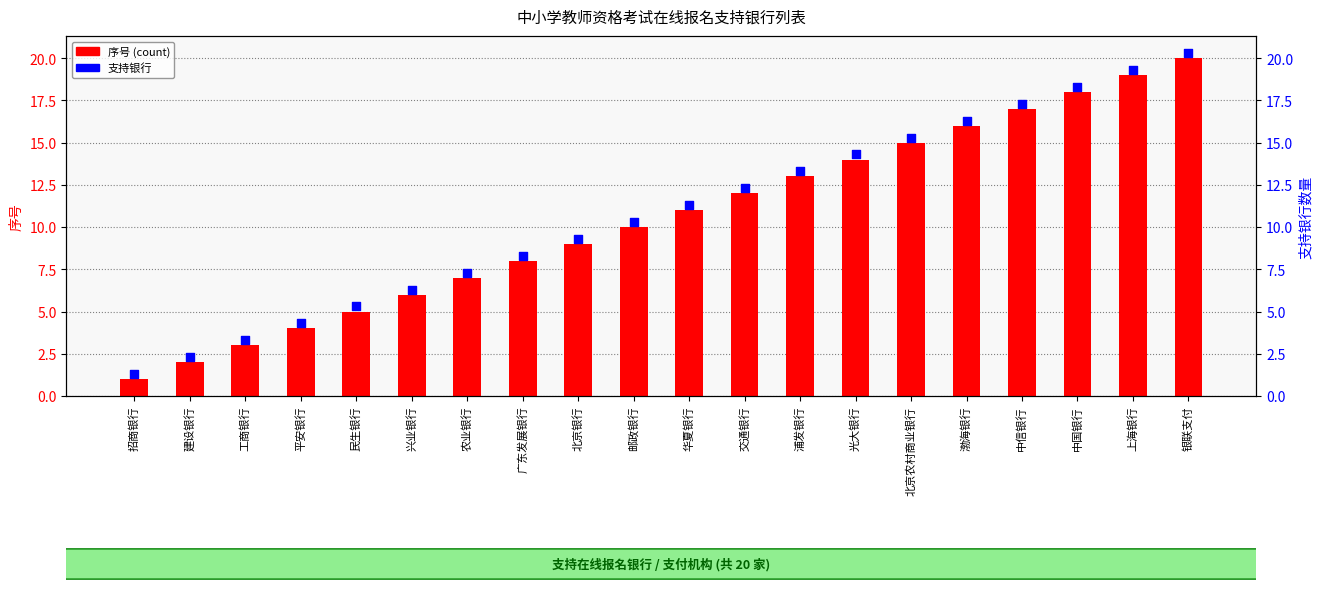

Which series reaches the minimum Y coordinate?

序号